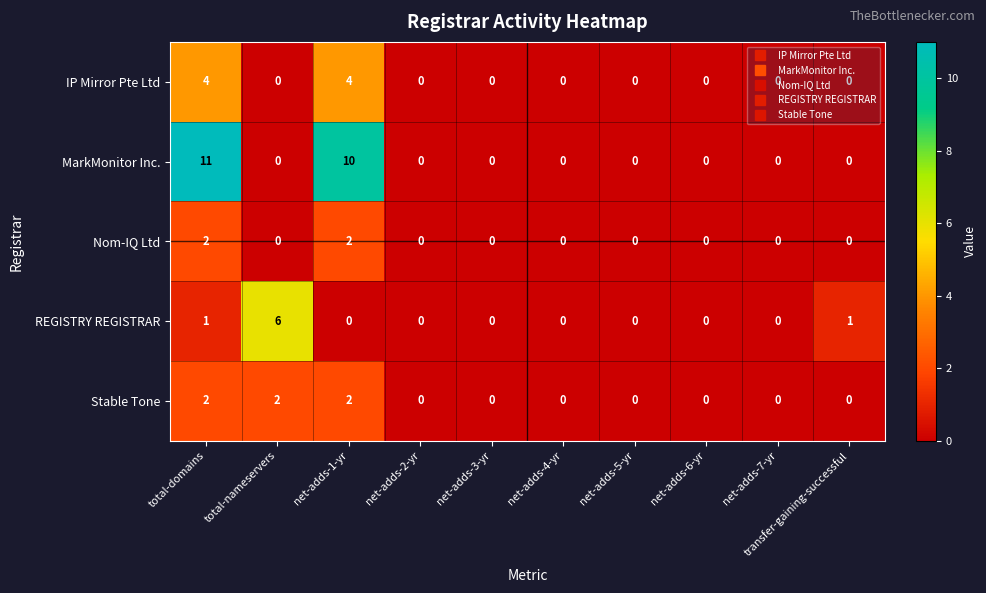

What is the highest value of the MarkMonitor Inc. series?

11